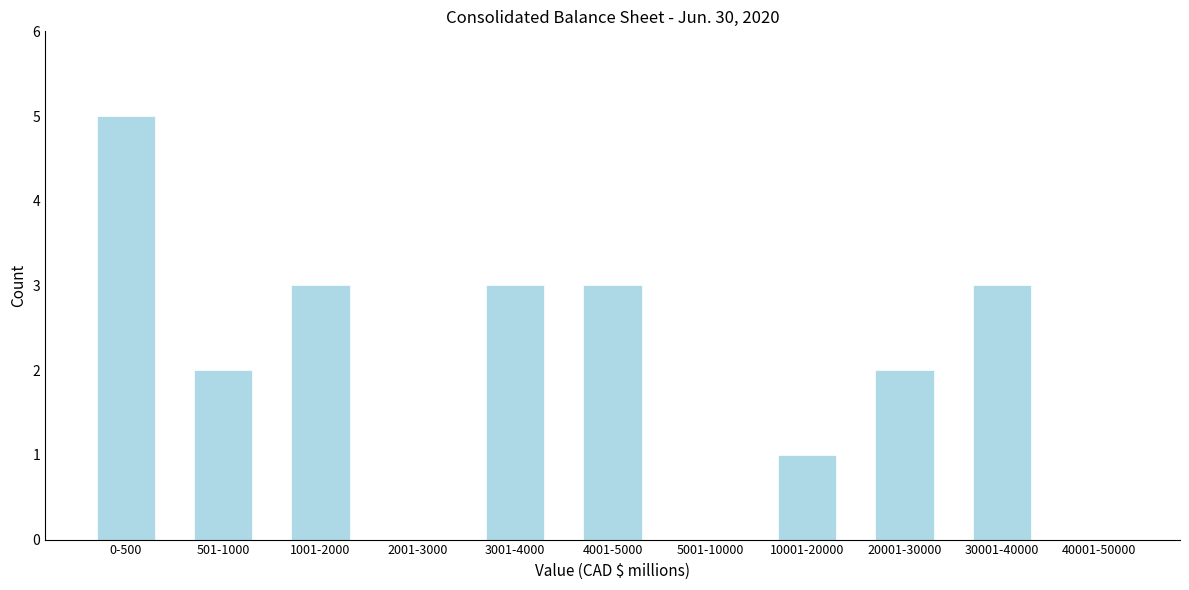

Reading left to right, transcribe all the data shown in this chart.

0-500=5	501-1000=2	1001-2000=3	2001-3000=0	3001-4000=3	4001-5000=3	5001-10000=0	10001-20000=1	20001-30000=2	30001-40000=3	40001-50000=0